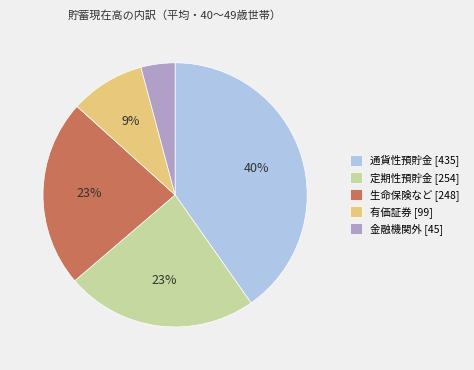

To the nearest percent, what is the difference between the largest and smallest slice percentages?

36%